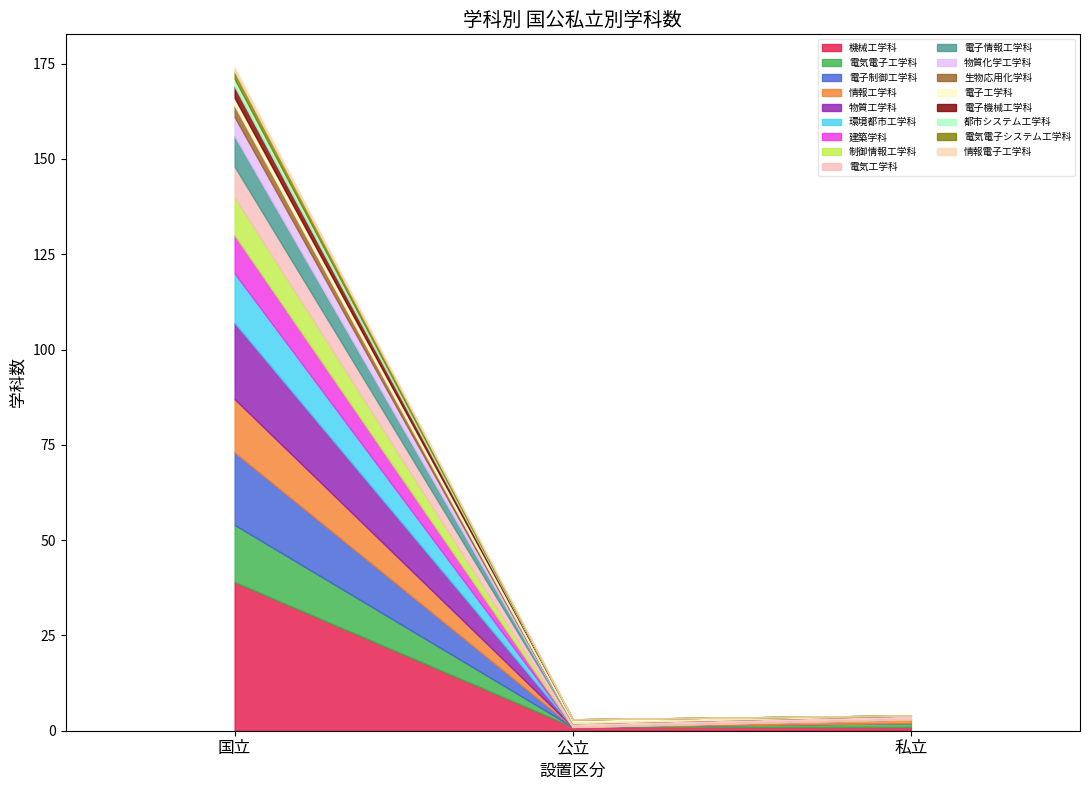

What is the maximum value shown in the chart?

39